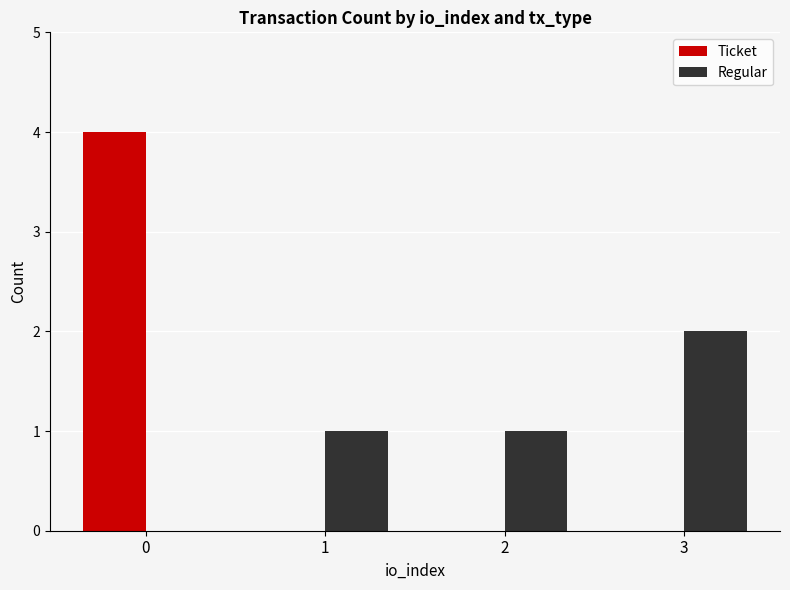

Is the value of Ticket at 1 greater than the value of Regular at 2?

No